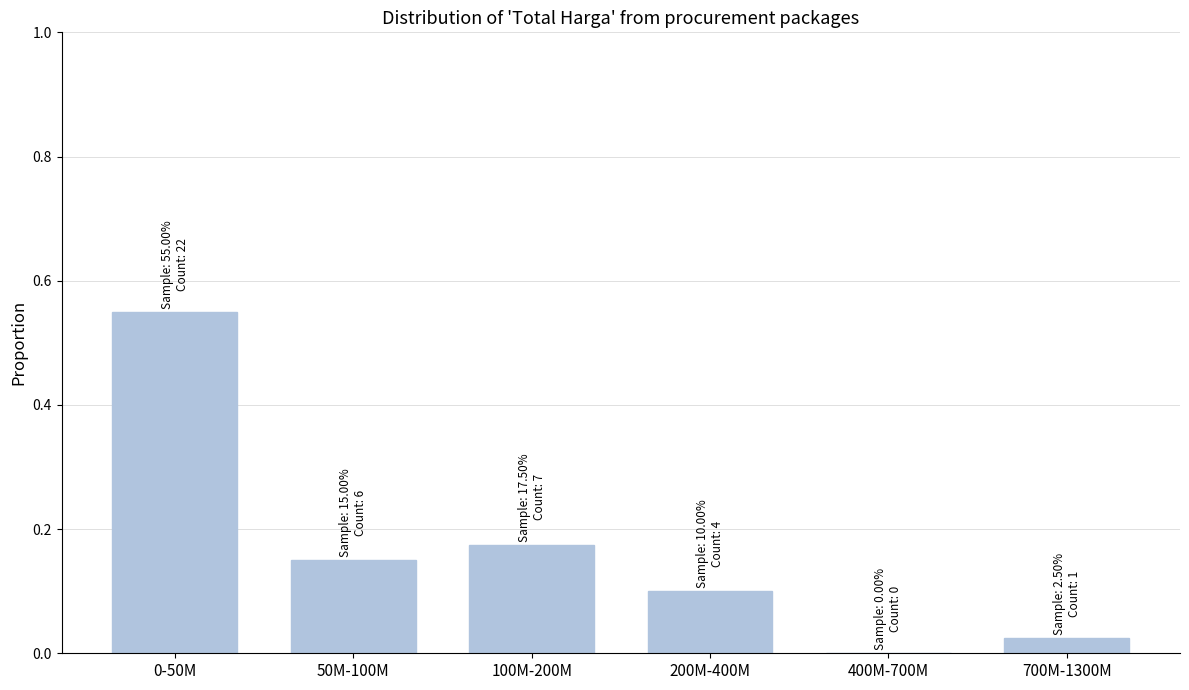

The chart shows a value of 0.3 at 100M-200M. True or false?

False